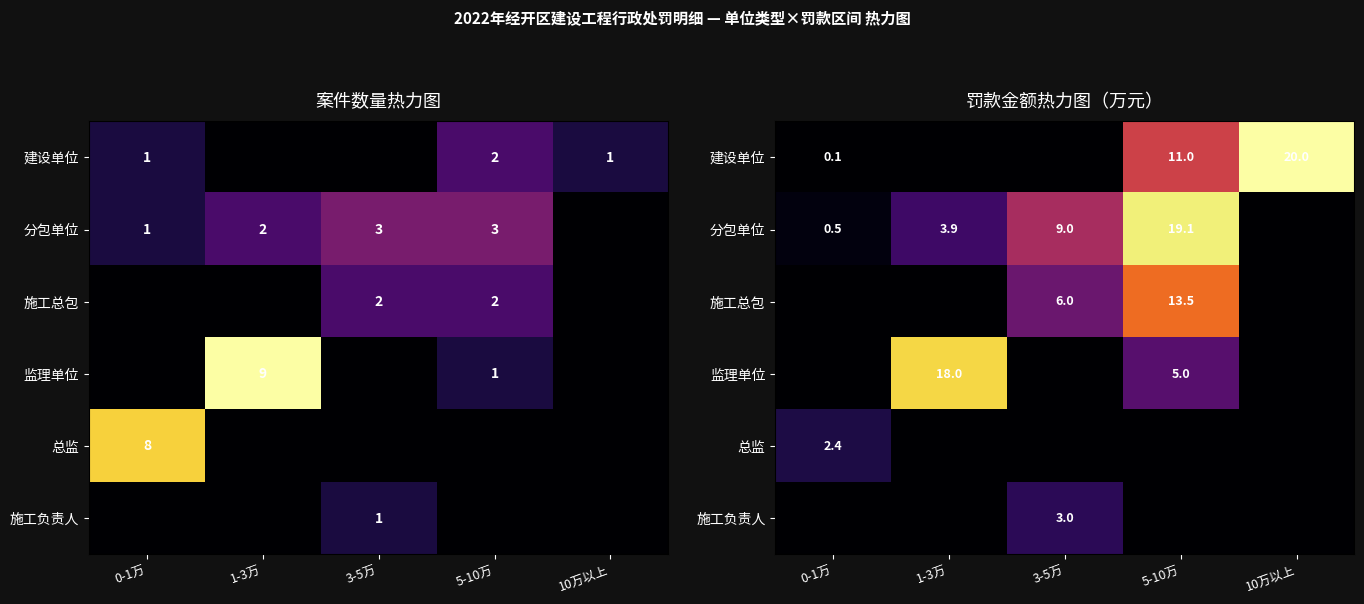

Rank the series at 5-10万 from lowest to highest value.

总监, 施工负责人, 监理单位, 建设单位, 施工总包, 分包单位